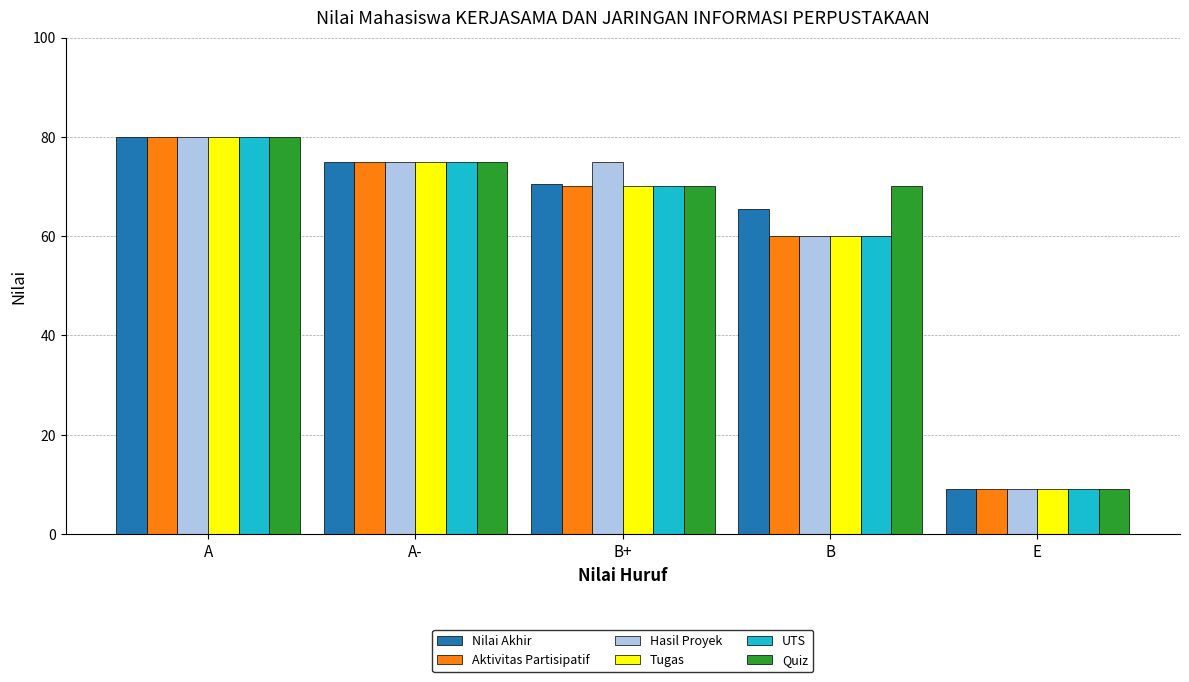

What position from the left is A?

1